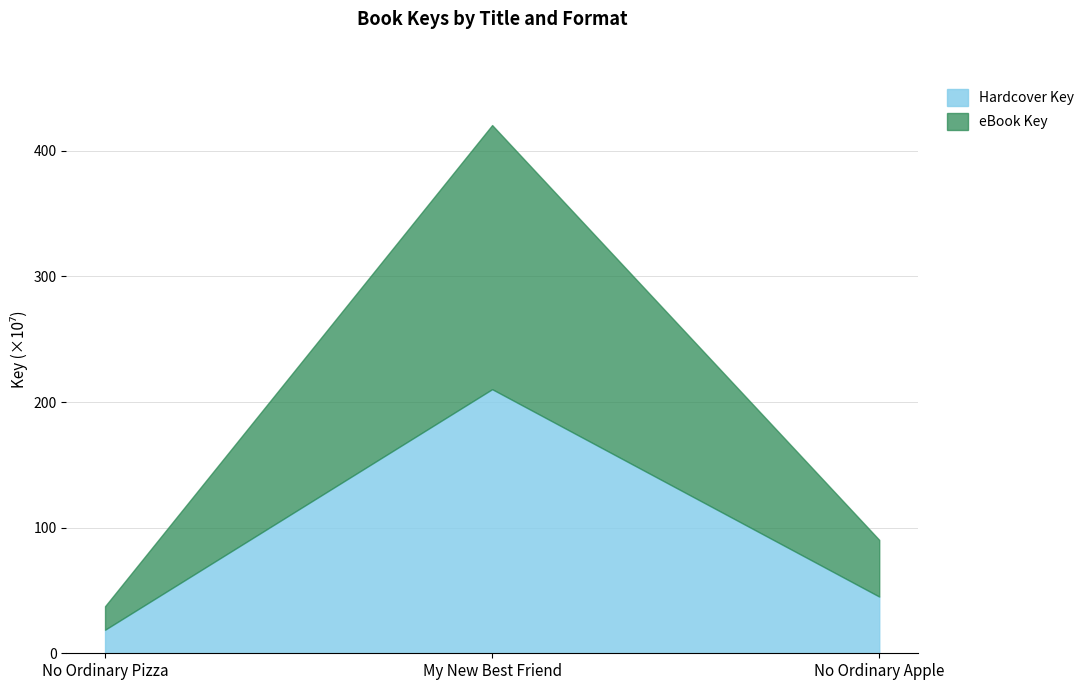

Which has a higher value, No Ordinary Pizza or No Ordinary Apple?

No Ordinary Apple